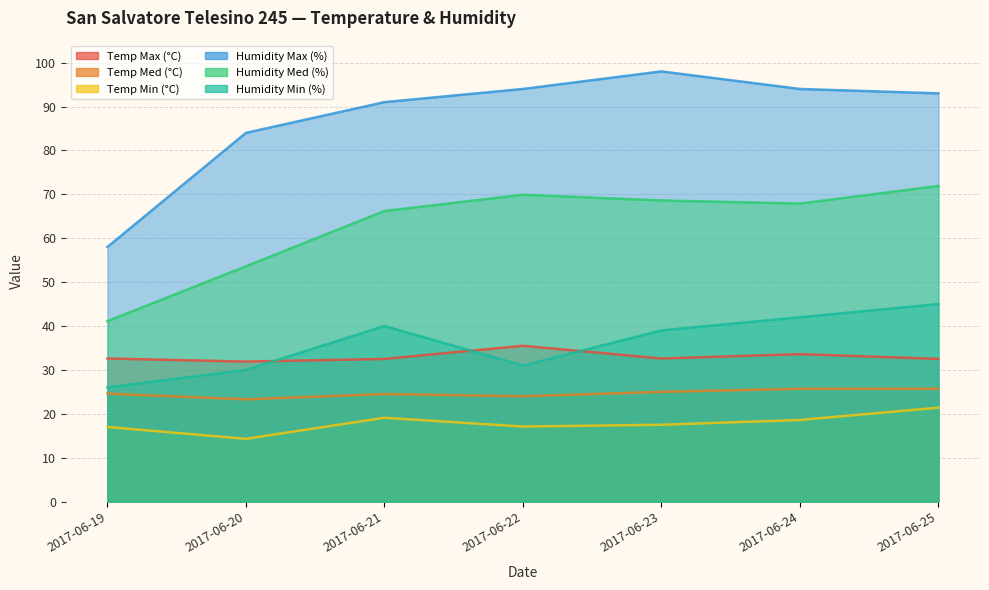

Reading left to right, transcribe all the data shown in this chart.

Temp Max (°C): 32.6	31.9	32.5	35.5	32.6	33.6	32.5
Temp Med (°C): 24.6	23.3	24.5	24.0	25.0	25.7	25.7
Temp Min (°C): 17.0	14.3	19.1	17.1	17.5	18.6	21.4
Humidity Max (%): 58.0	84.0	91.0	94.0	98.0	94.0	93.0
Humidity Med (%): 41.1	53.6	66.2	69.9	68.6	67.9	71.9
Humidity Min (%): 26.0	30.0	40.0	31.0	39.0	42.0	45.0